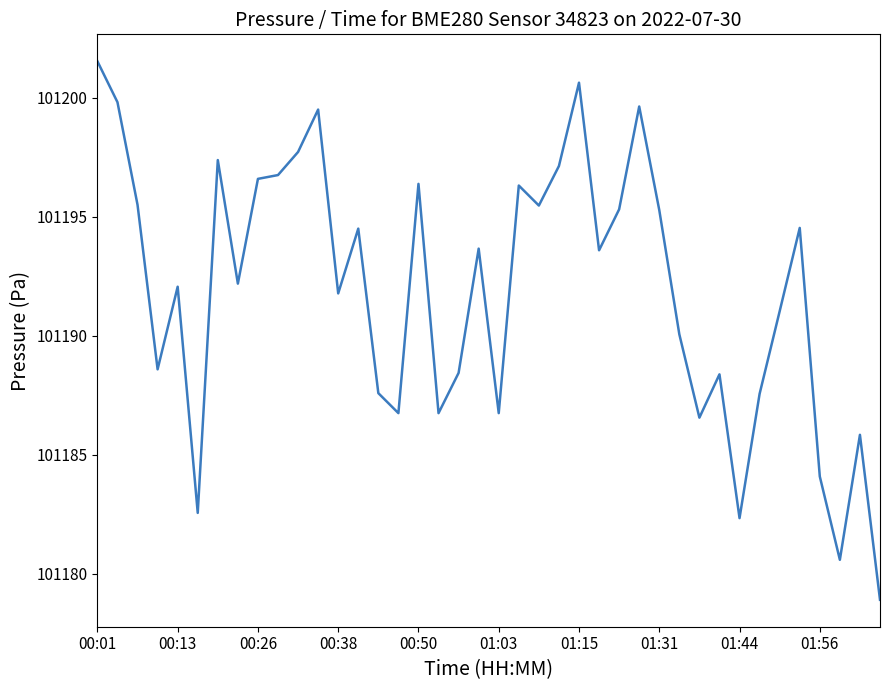

What is the difference between the maximum and minimum values?

22.6